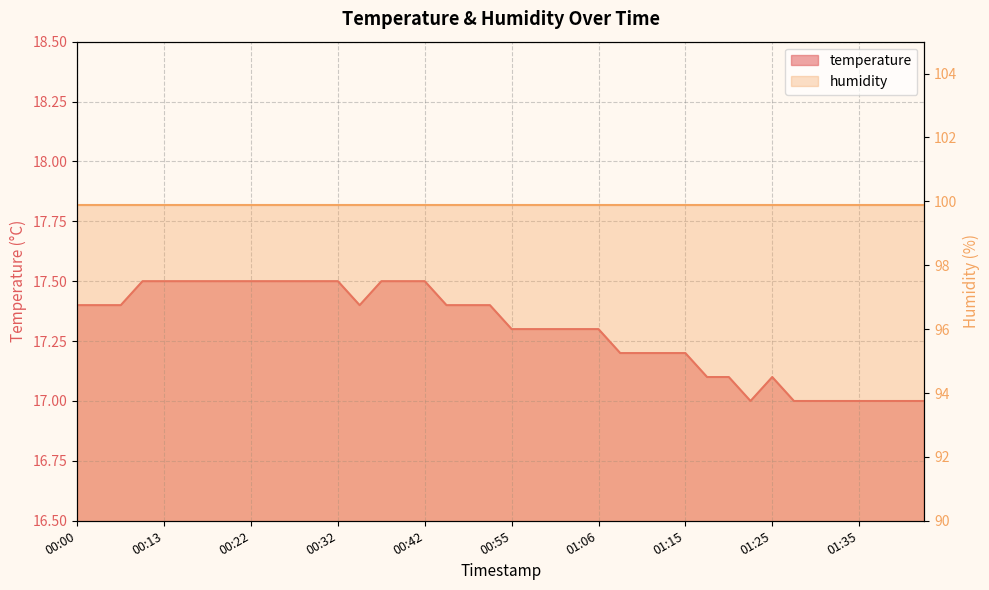

What is the label of the 19th point from the left?

00:50